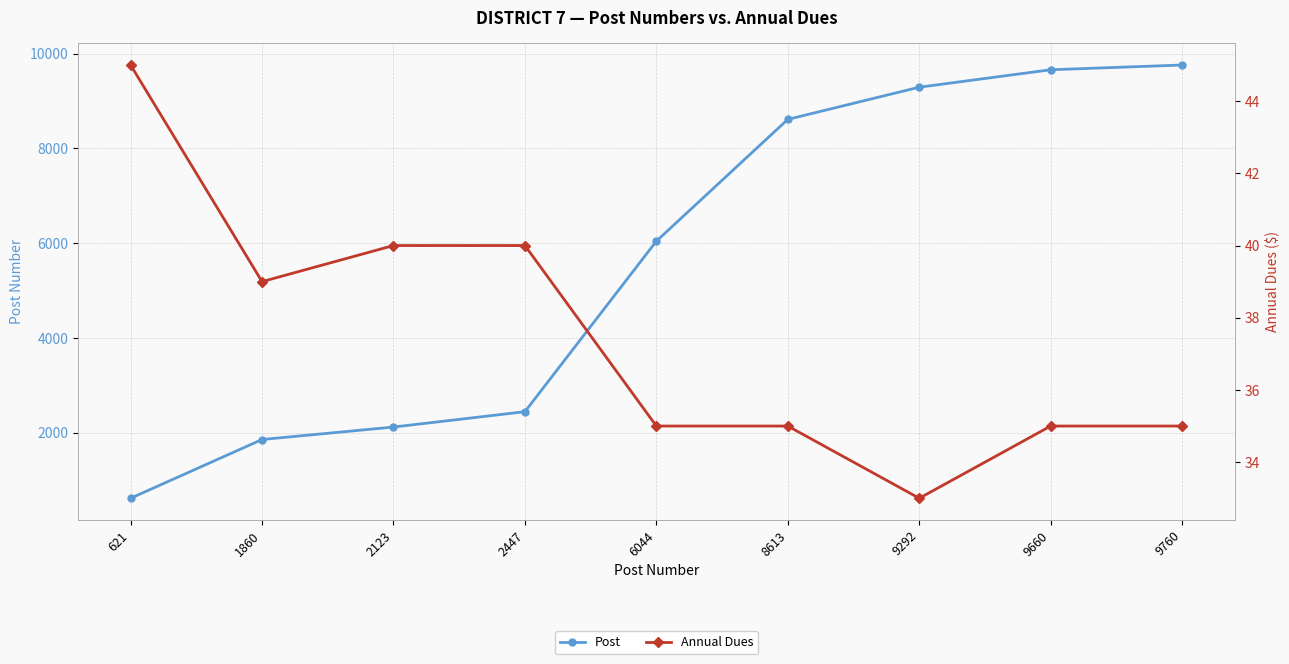

What is the sum of all Annual Dues values?

337